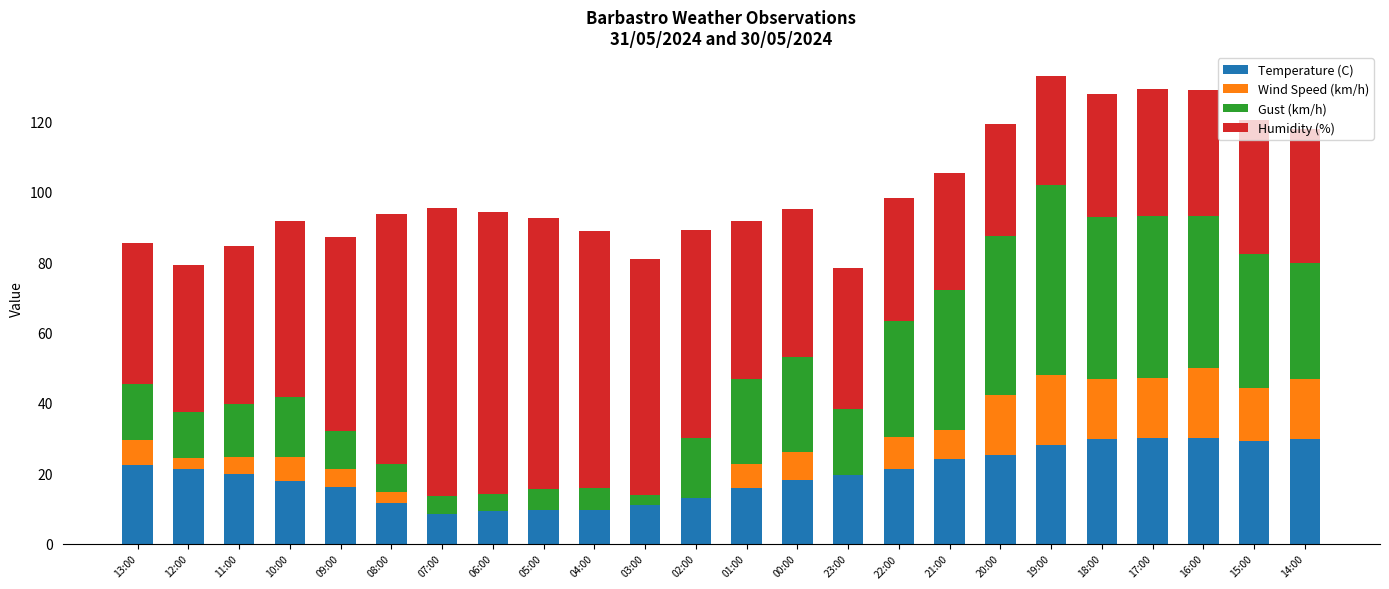

What is the total value across all series at 23:00?

78.4